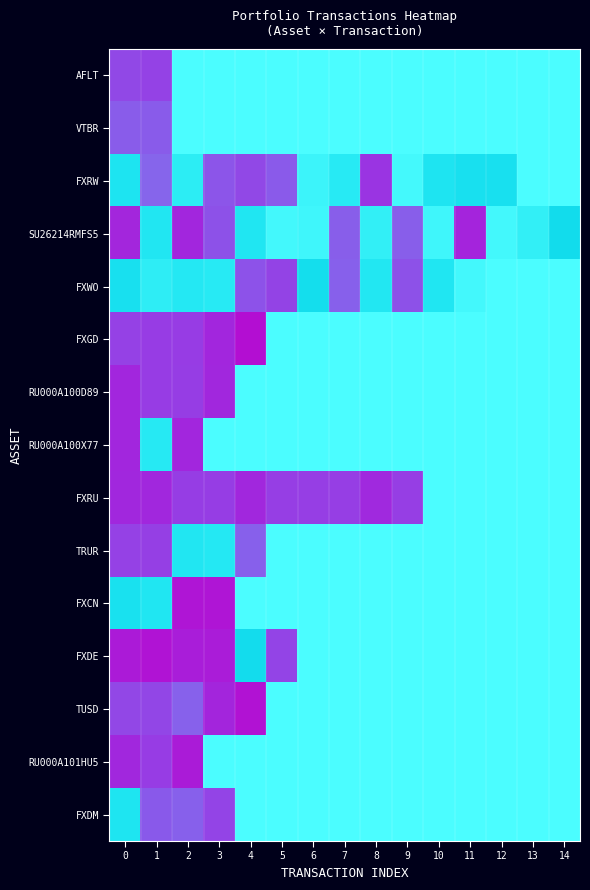

True or false: FXWO has a value of 0.0 at 8.

True